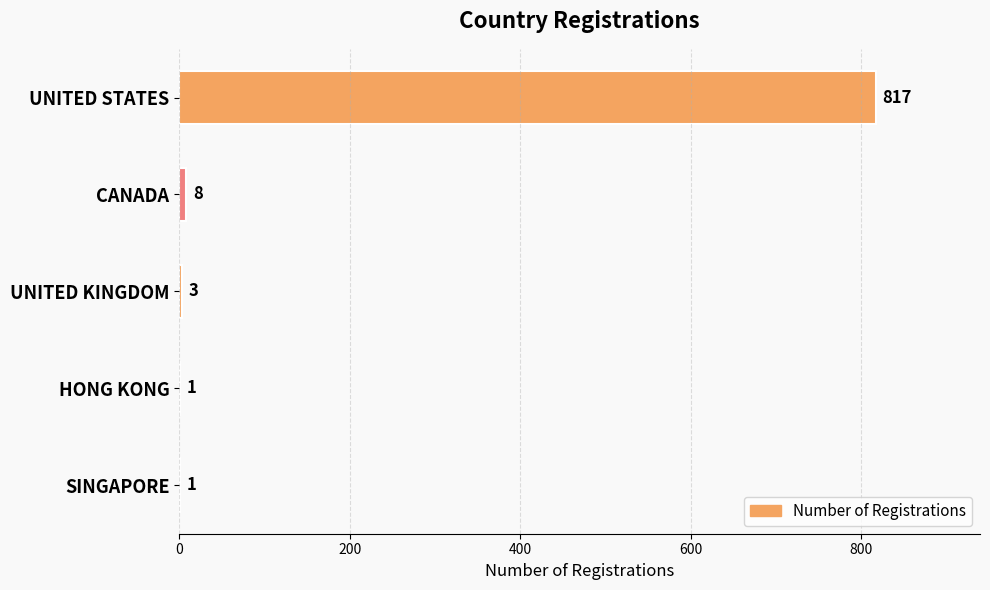

What is the sum of the values at SINGAPORE and CANADA?

9